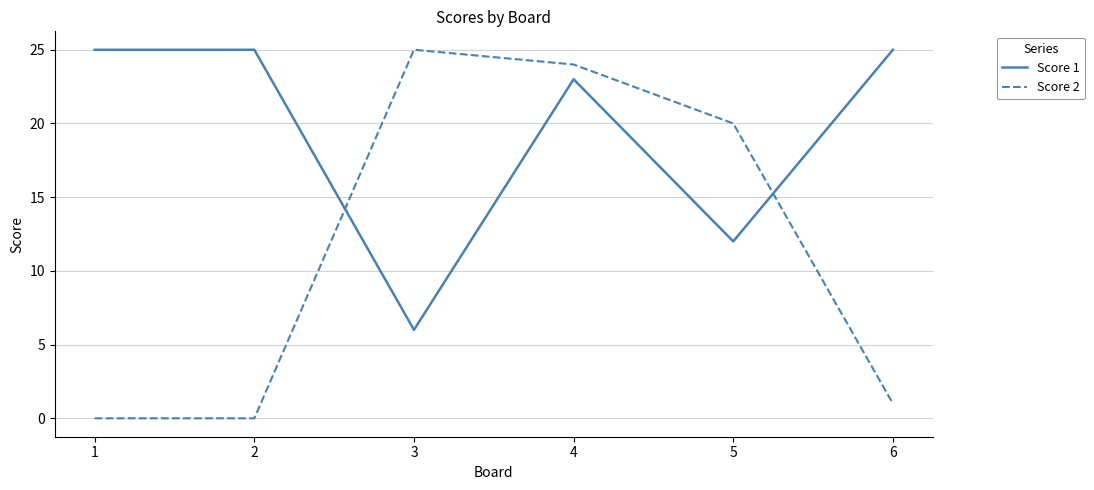

At which label is Score 1 closest to 15?

5